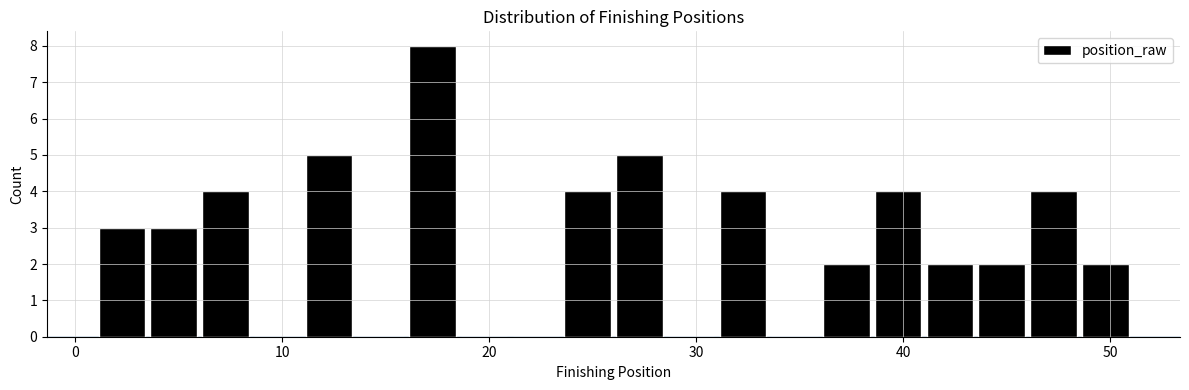

Around what value on the x-axis is the tallest bar? Give the approximate position of its centre, as read against the axis.

17